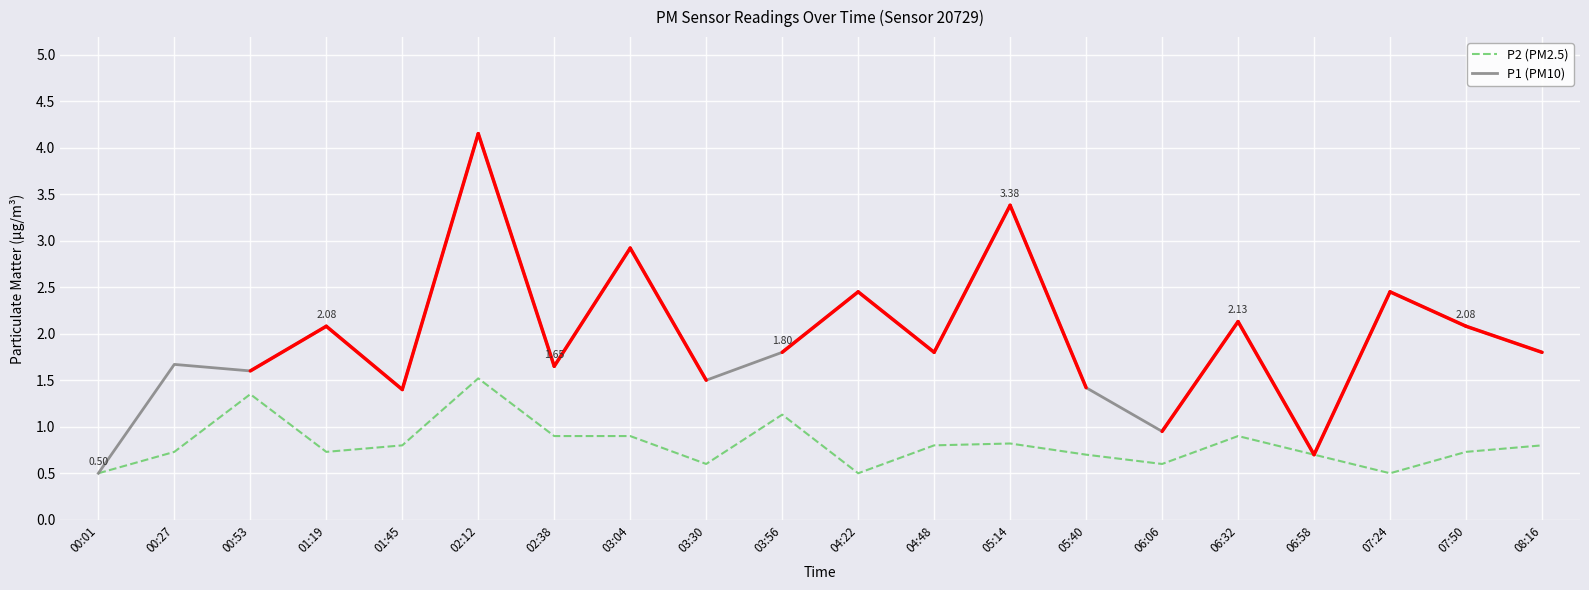

True or false: P2 (PM2.5) has a value of 1.3 at 05:14.

False